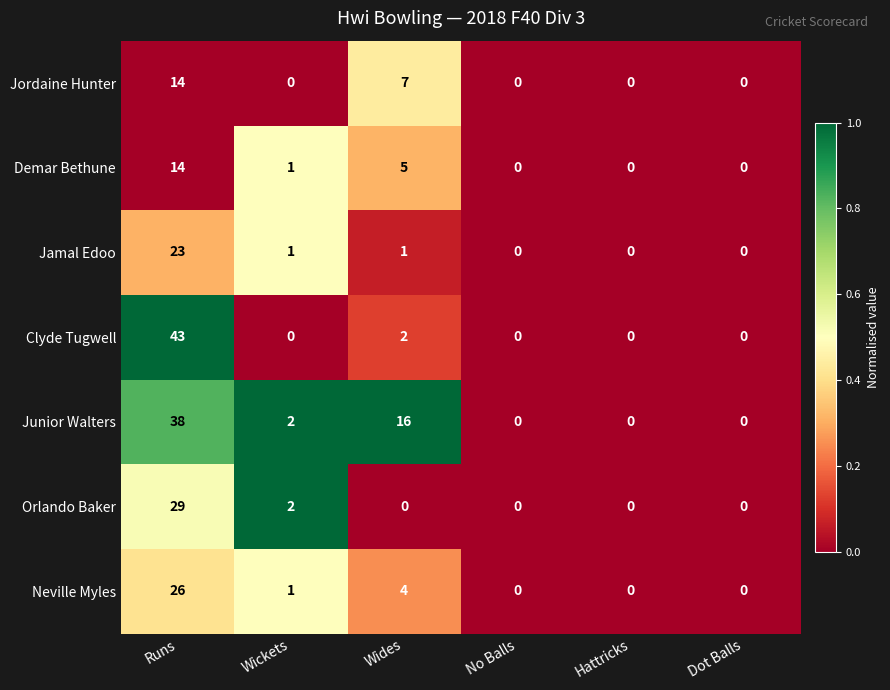

Which series has the largest range (max minus min)?

Clyde Tugwell